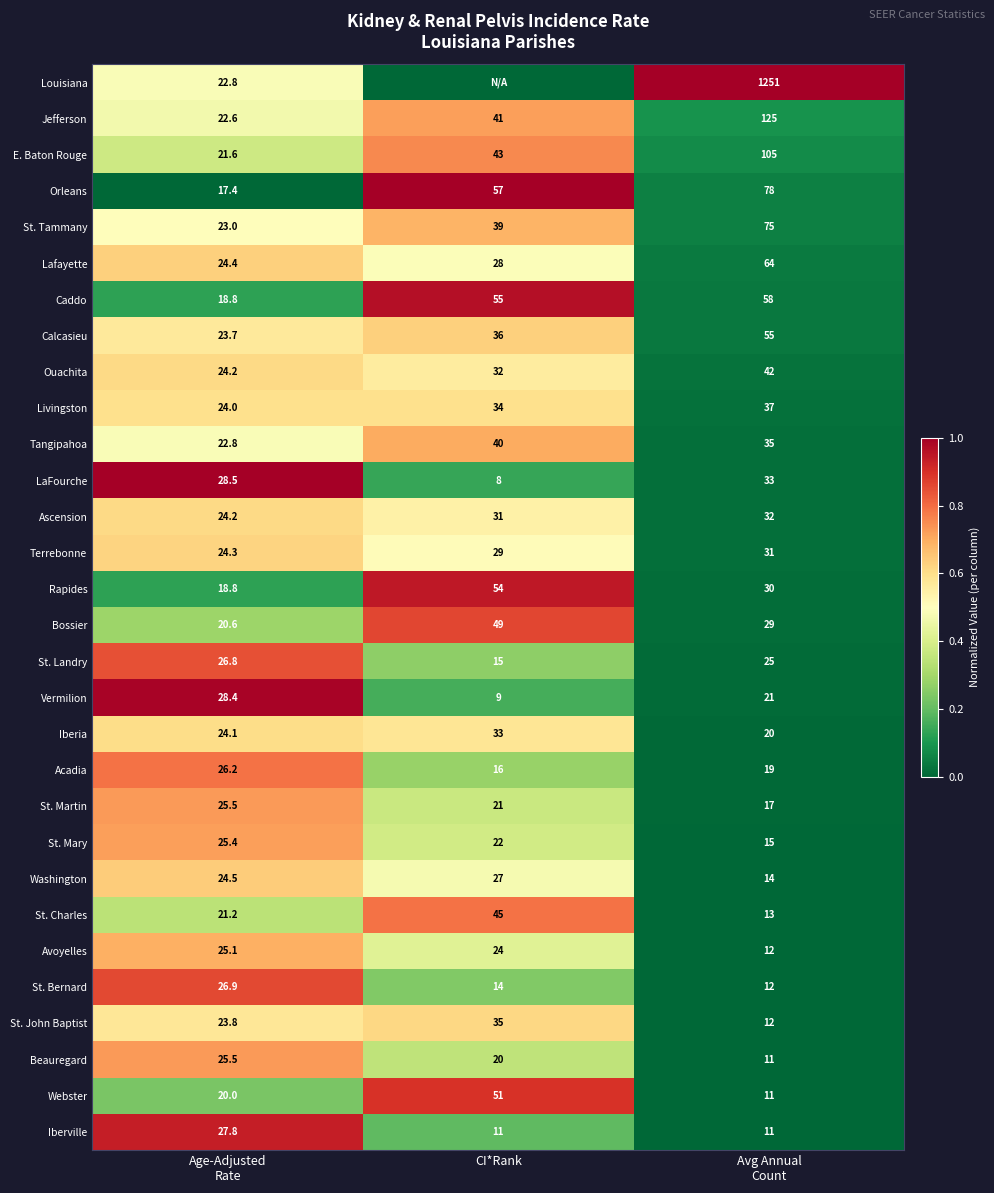

What is the sum of all Jefferson values?

188.6